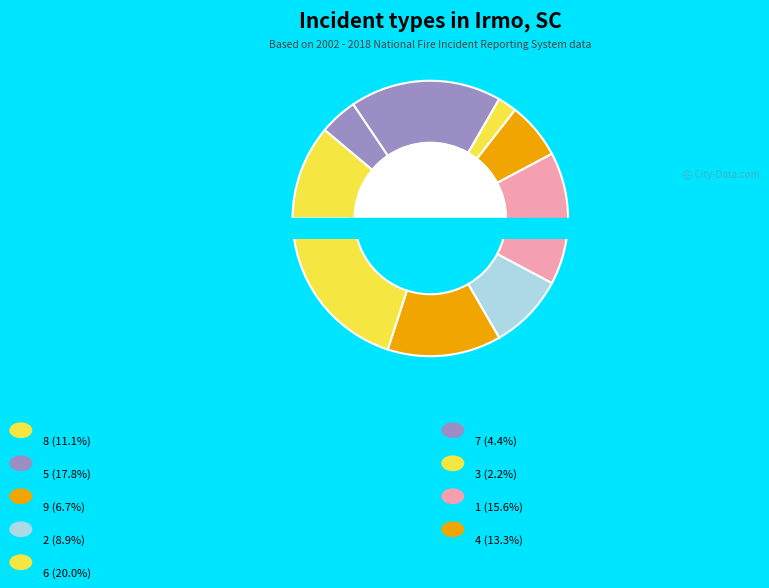

To the nearest percent, what is the average slice percentage?

11%